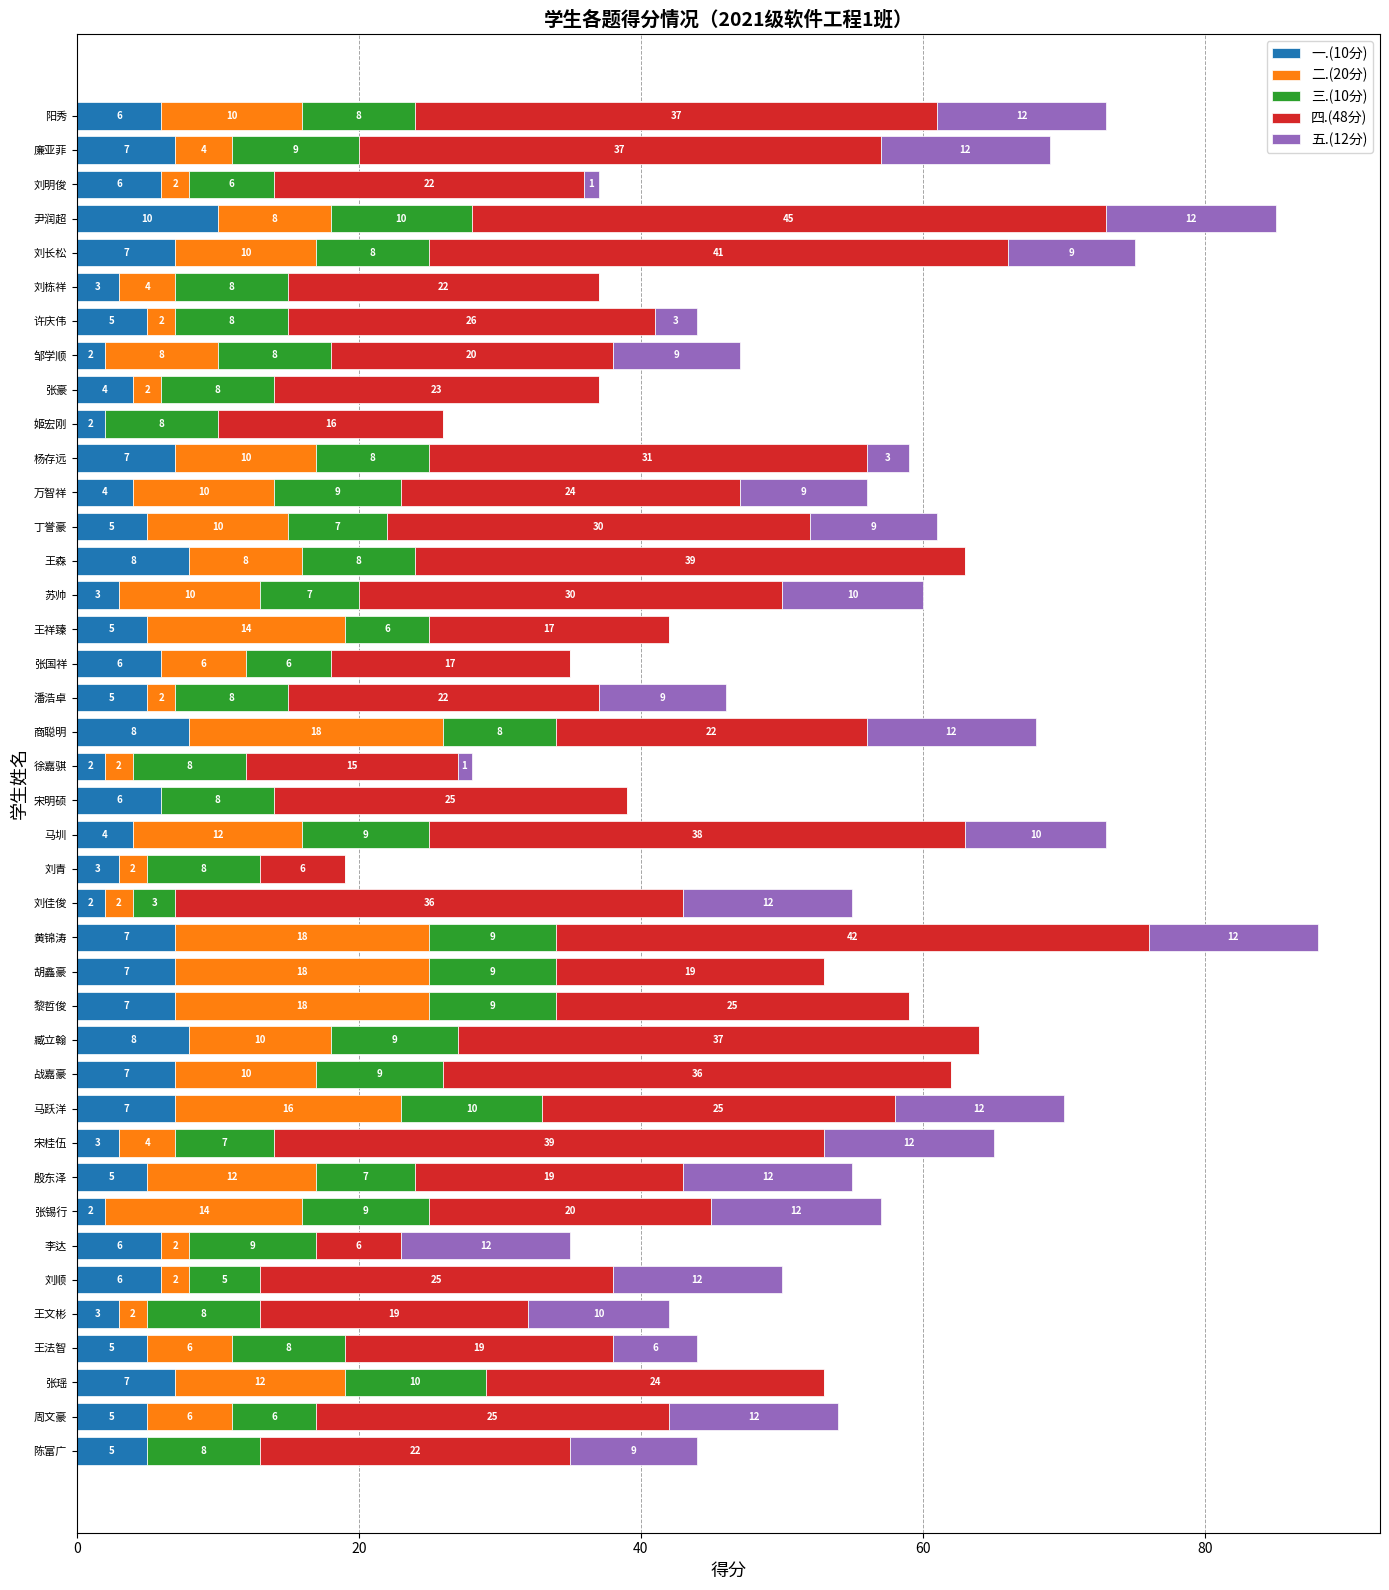

What is the approximate value of 一.(10分) at 陈富广?

5